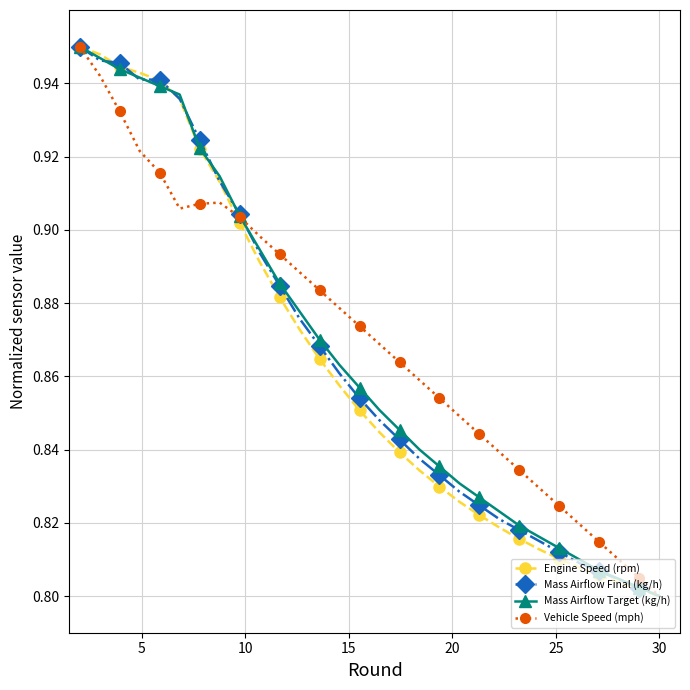

What are all the series names shown in the legend?

Engine Speed (rpm), Mass Airflow Final (kg/h), Mass Airflow Target (kg/h), Vehicle Speed (mph)